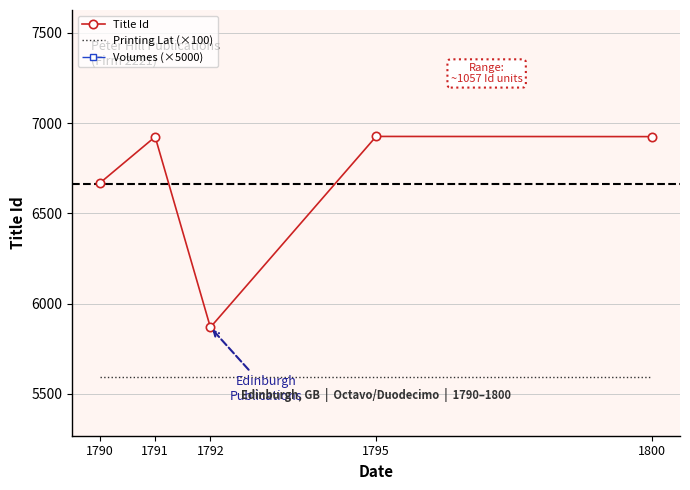

At 1792, list the series in order from largest to smallest.

Title Id, Printing Lat (×100), Volumes (×5000)